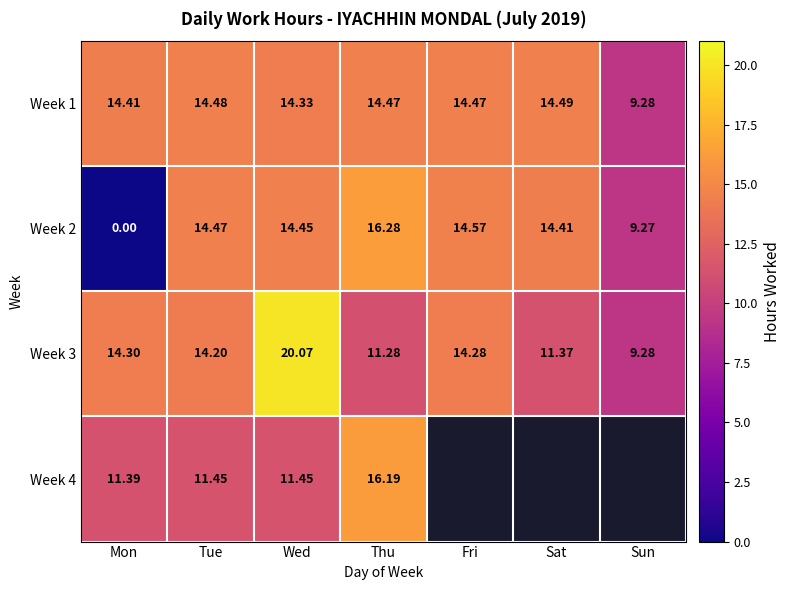

Is the value of Week 1 at Sat greater than the value of Week 2 at Tue?

Yes